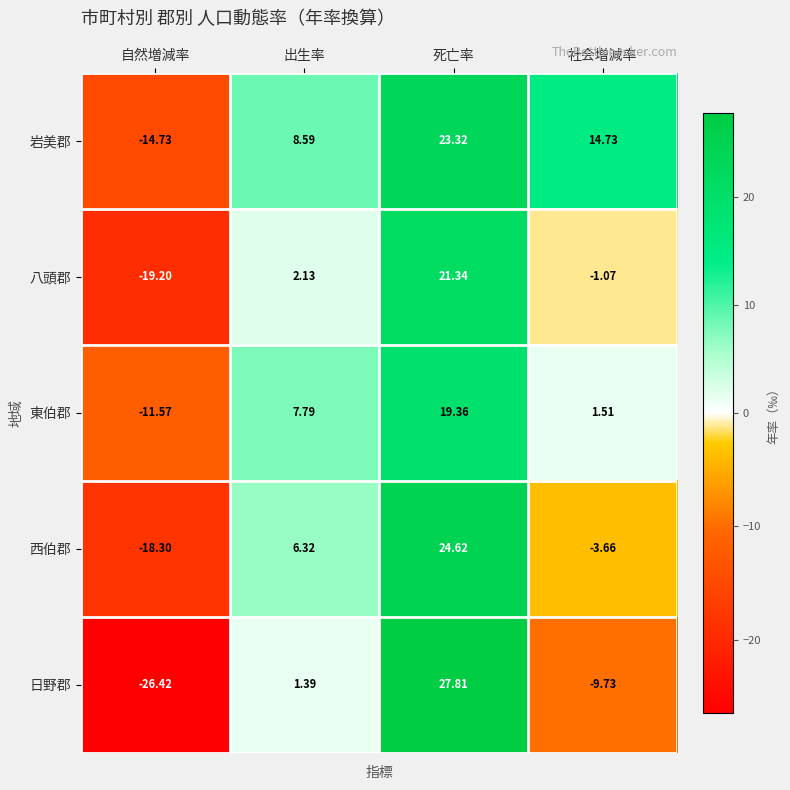

Rank the series at 出生率 from lowest to highest value.

日野郡, 八頭郡, 西伯郡, 東伯郡, 岩美郡